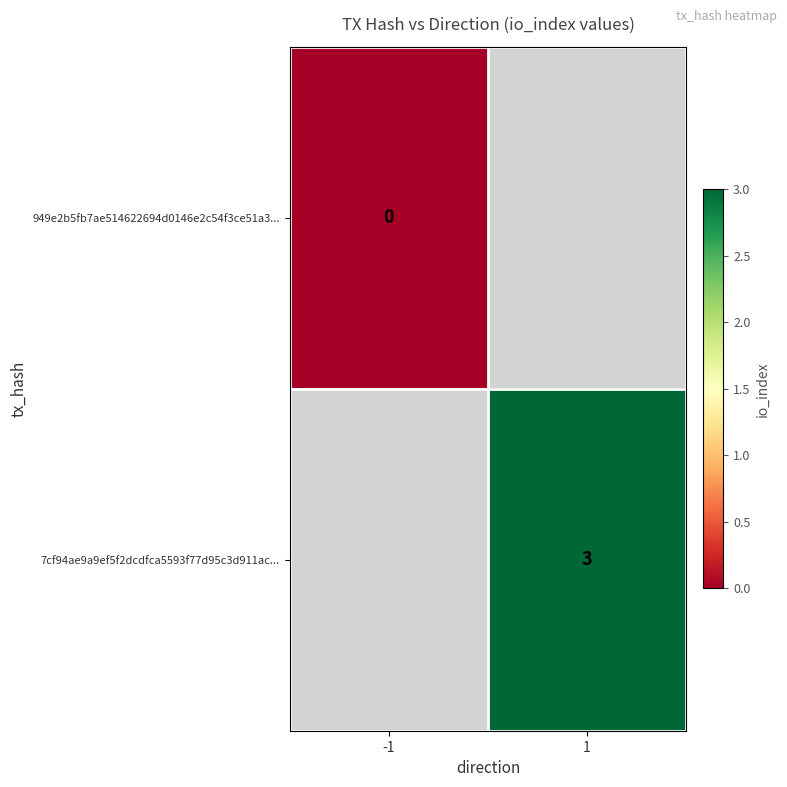

Is it true that 7cf94ae9a9ef5f2dcdfca5593f77d95c3d911ac... equals 2 at 1?

False